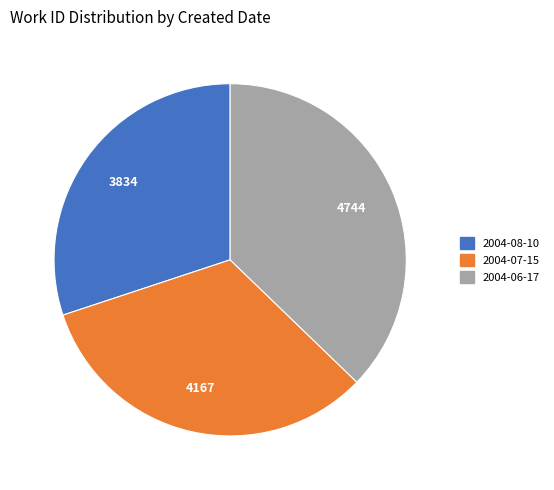

Does 2004-06-17 represent more than half of the total?

No